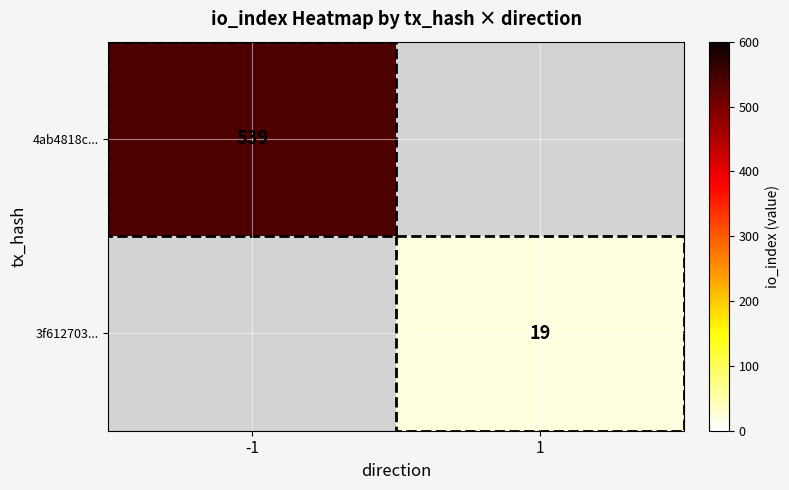

At which category does the chart reach its peak across all series?

-1